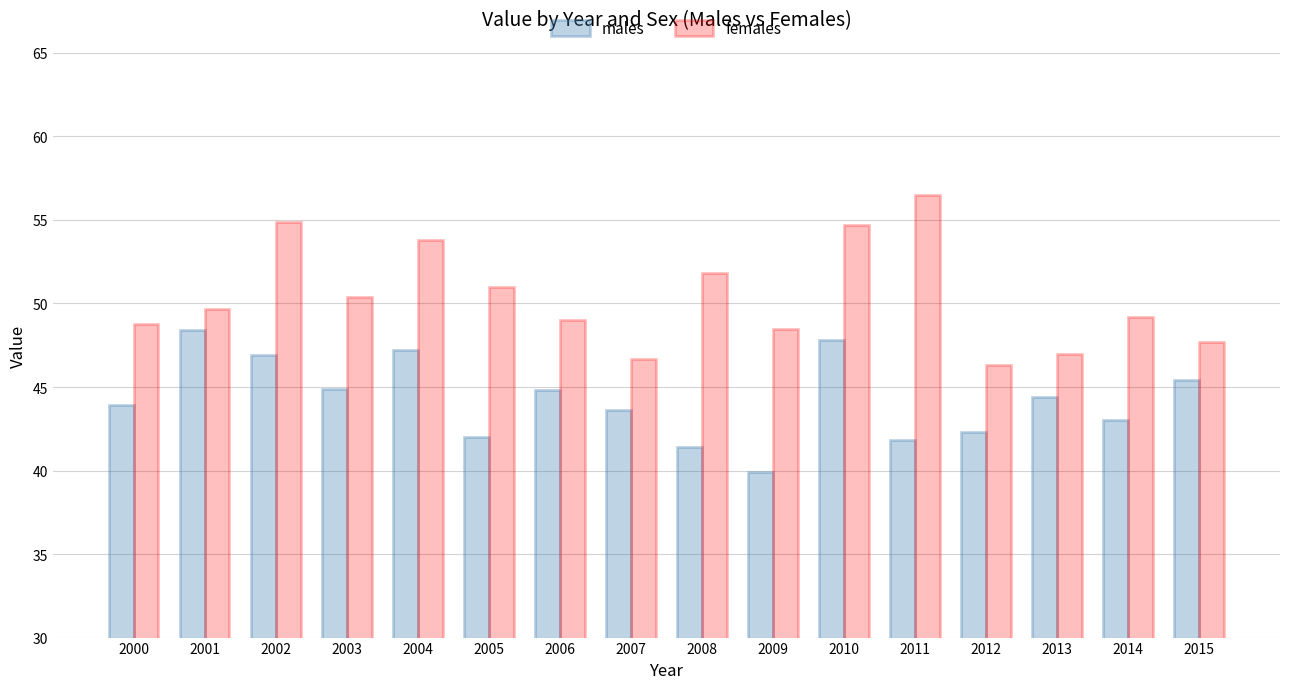

True or false: females has a value of 48.5 at 2009.

True